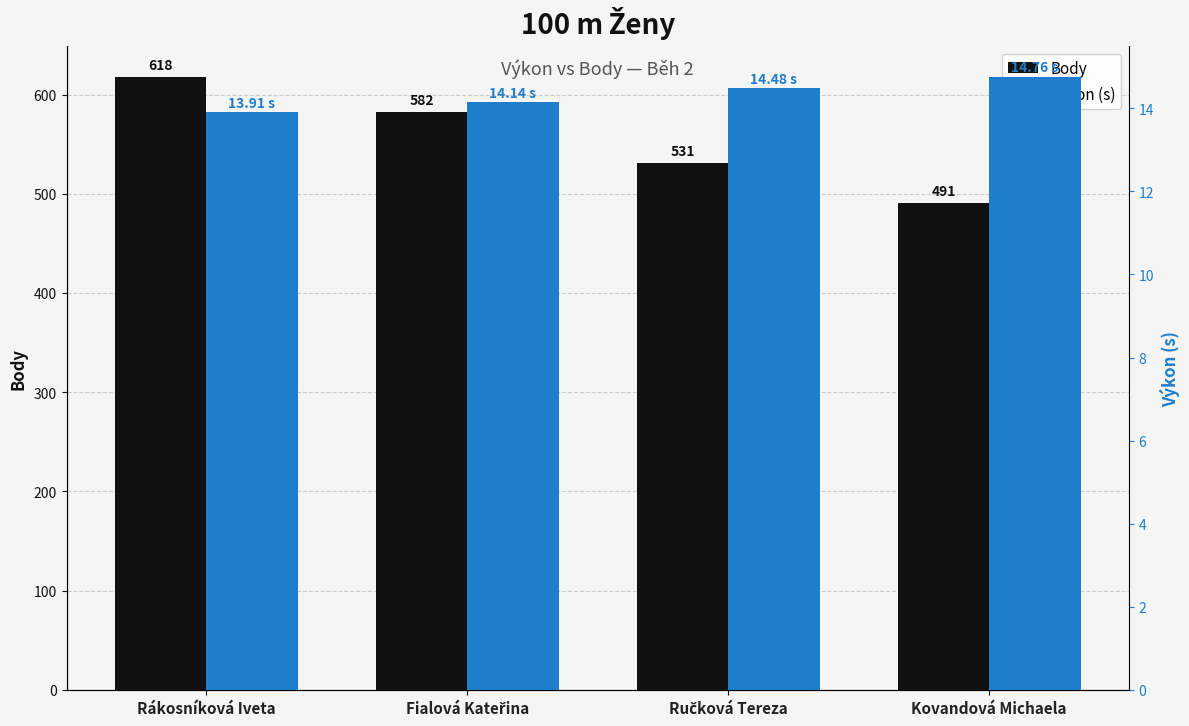

Which category has the lowest value in the Body series?

Kovandová Michaela